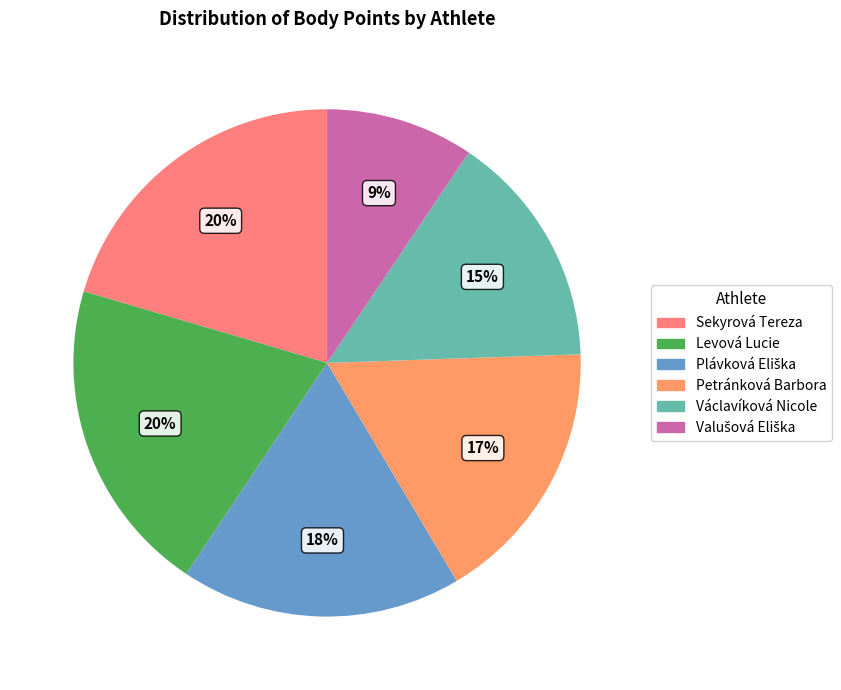

What percentage is the Levová Lucie slice, to the nearest percent?

20%